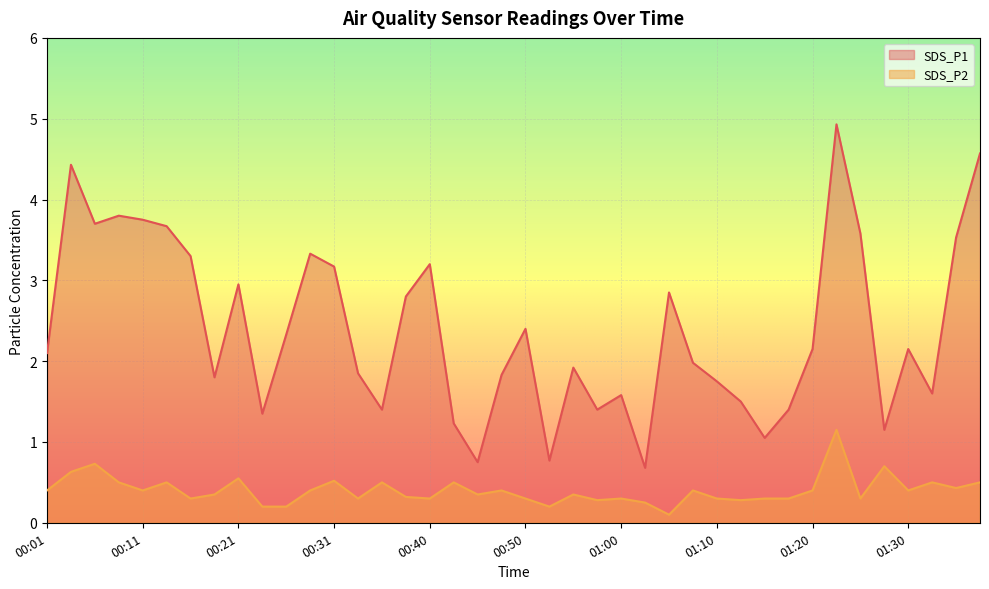

How many categories are shown in the chart?

40